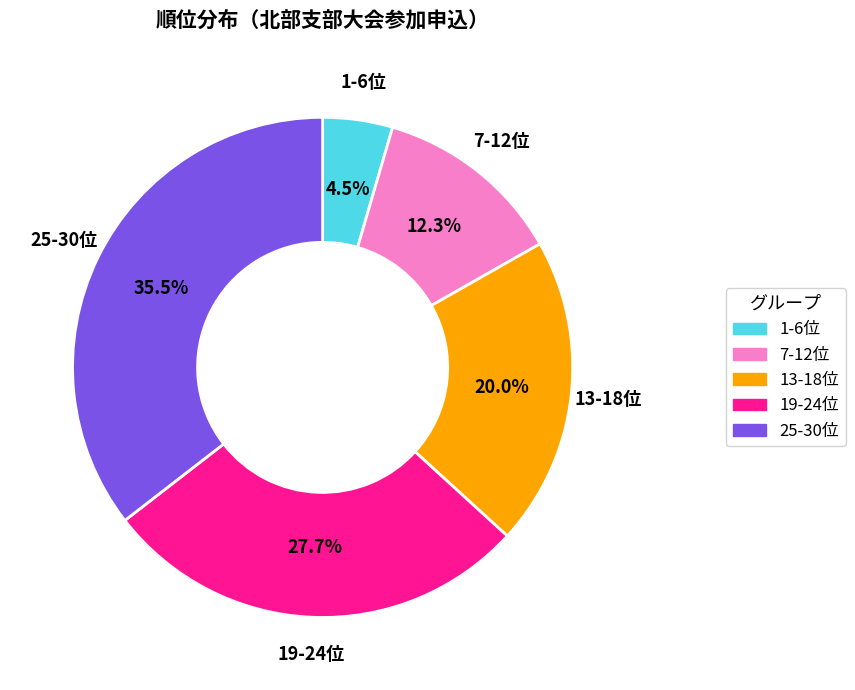

Is there a majority slice in this chart?

No